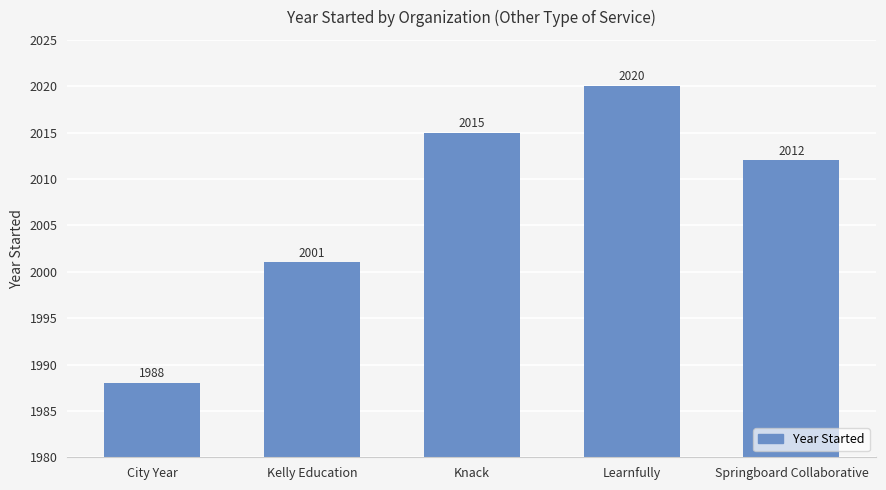

The value at Springboard Collaborative is 2012. True or false?

True